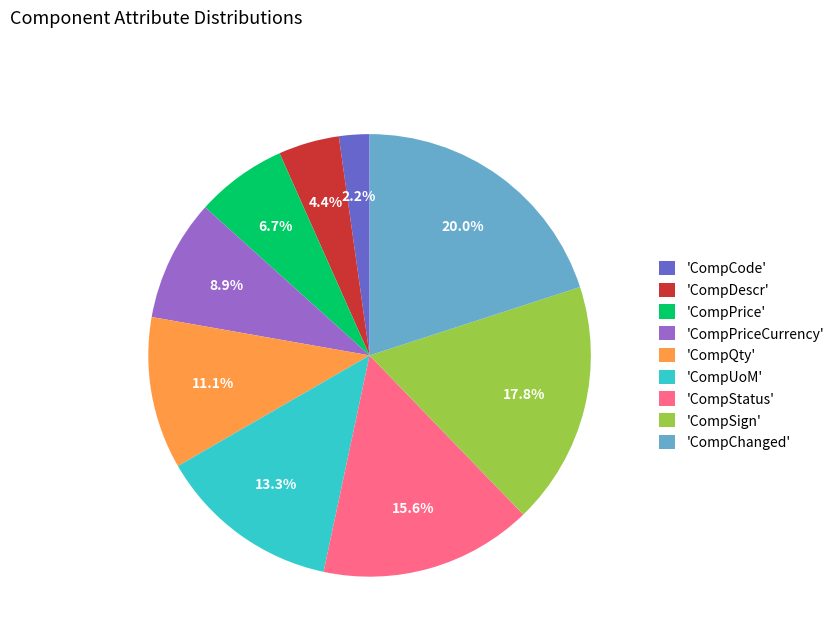

How much of the chart is everything except 'CompPriceCurrency'?

91.1%